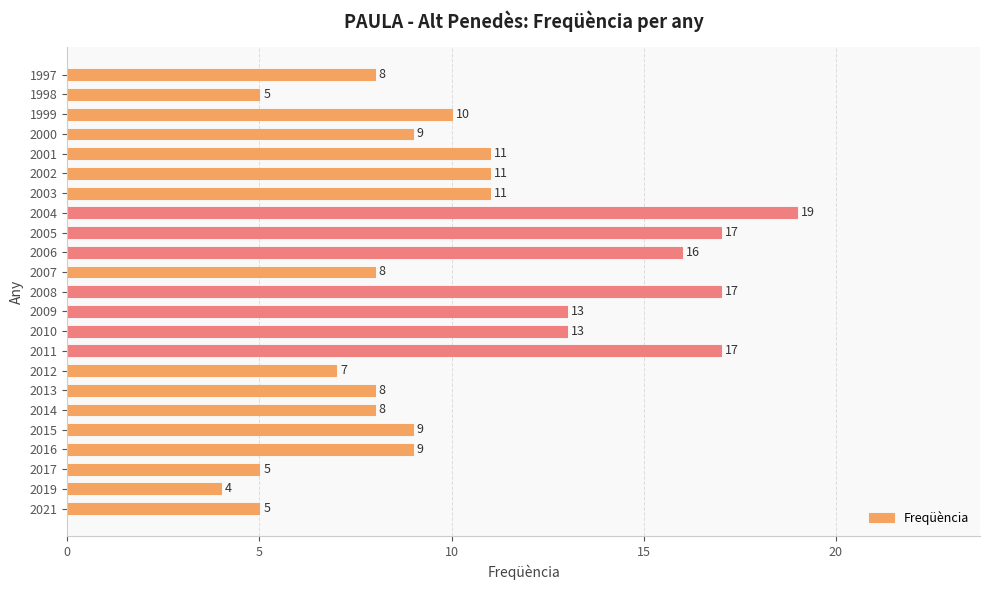

Is it true that the value at 2005 is 17?

True